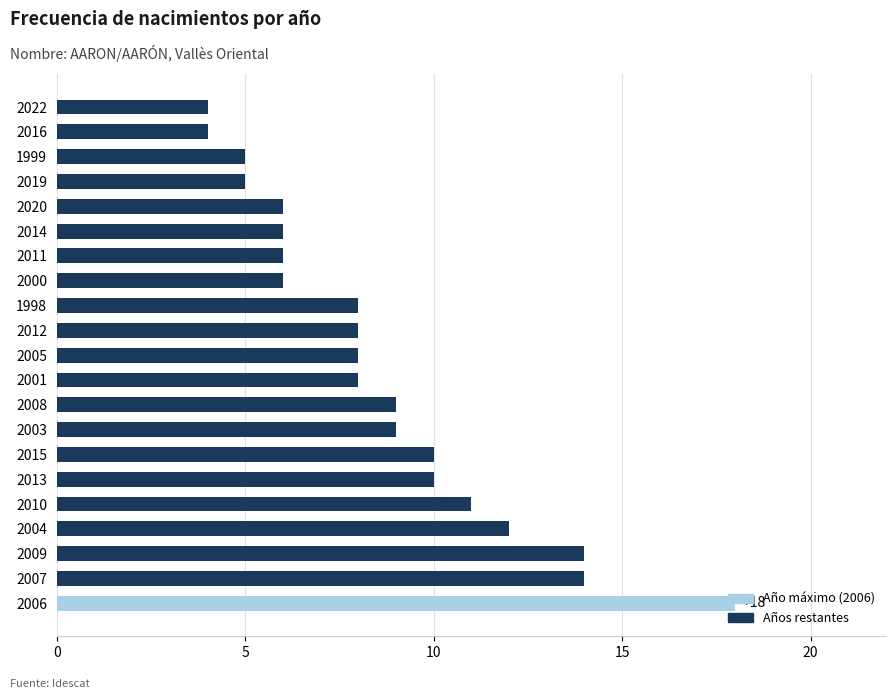

What is the change in value from 2008 to 1999?

-4